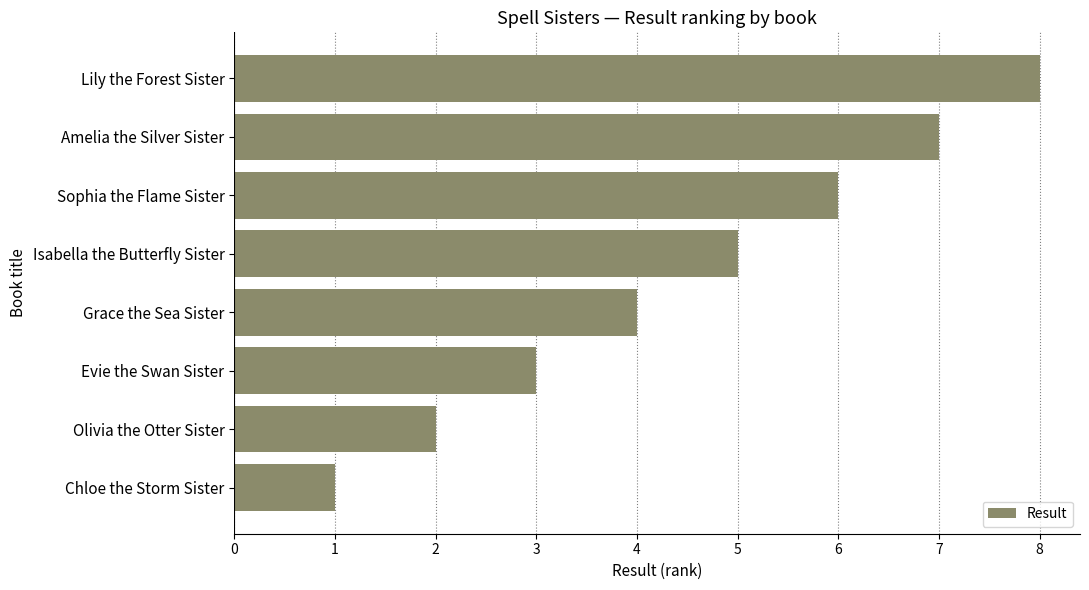

Count the values in the range 3 to 7.

5